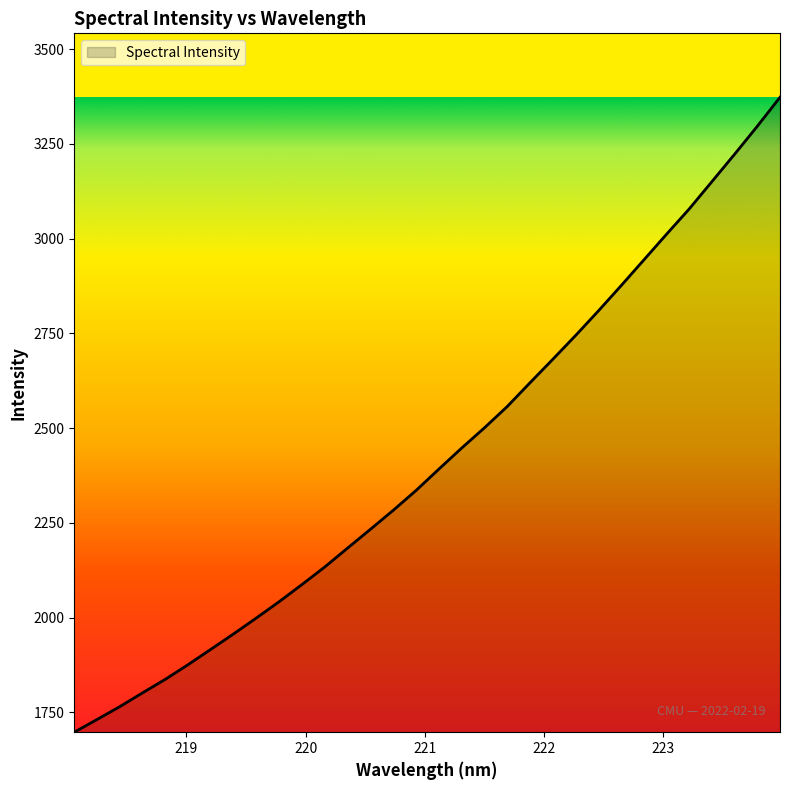

What is the minimum value shown in the chart?

1697.6